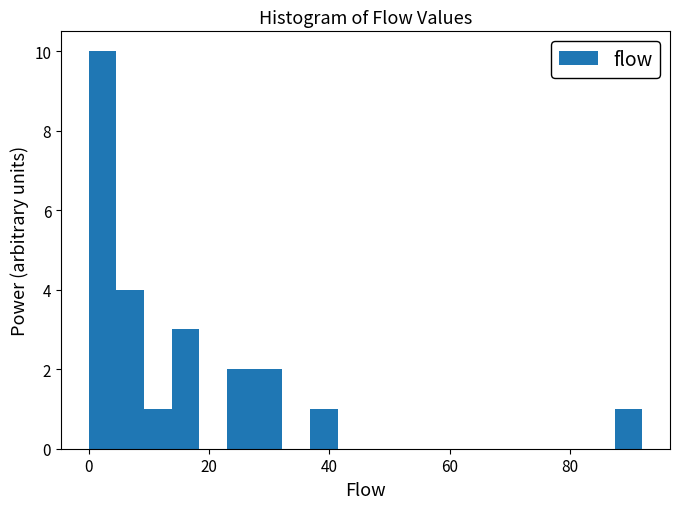

Around what value on the x-axis is the tallest bar? Give the approximate position of its centre, as read against the axis.

2